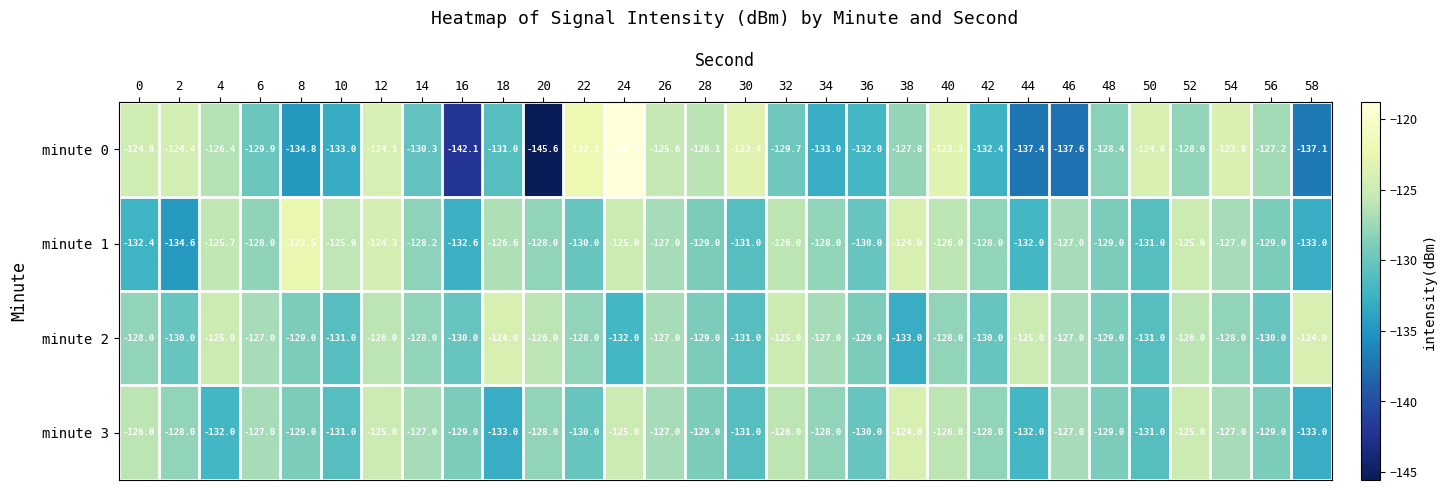

Where does the minute 1 series first go above -128?

4